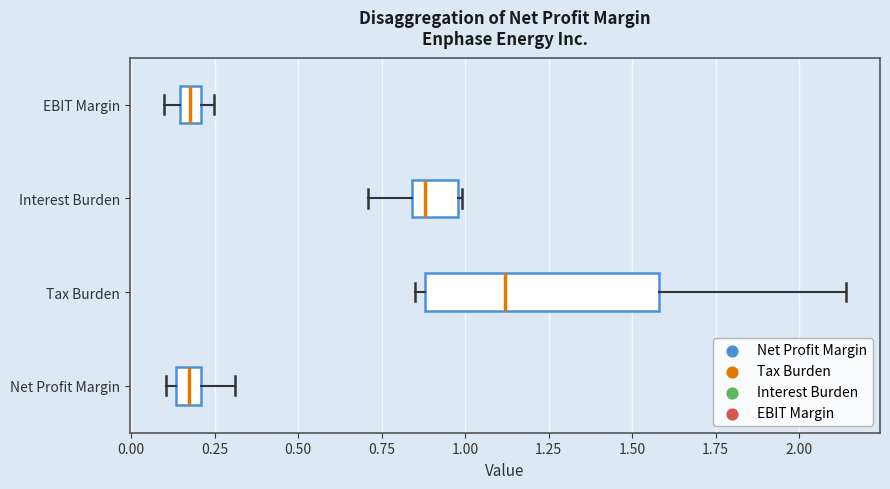

Where is the right edge of the box for Tax Burden on the x-axis? The values are not printed on the chart, so give them approximately, as read against the axis.

1.60